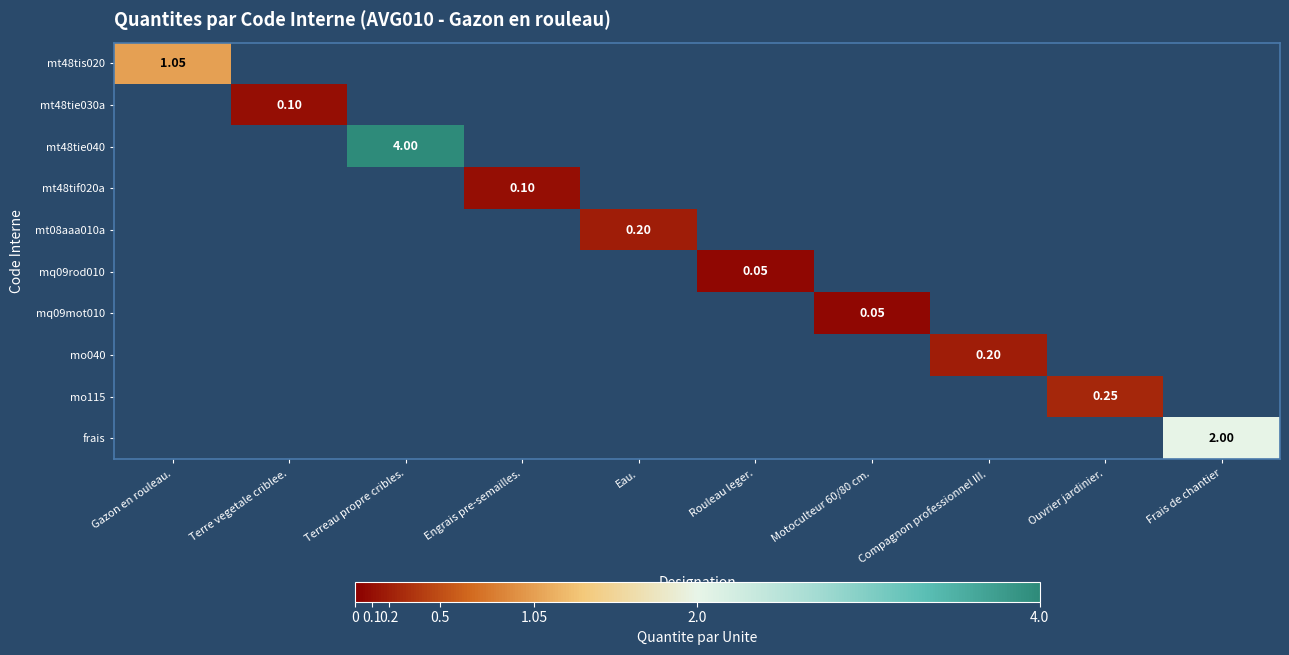

Rank the categories by frais value from lowest to highest.

Gazon en rouleau., Terre vegetale criblee., Terreau propre cribles., Engrais pre-semailles., Eau., Rouleau leger., Motoculteur 60/80 cm., Compagnon professionnel III., Ouvrier jardinier., Frais de chantier